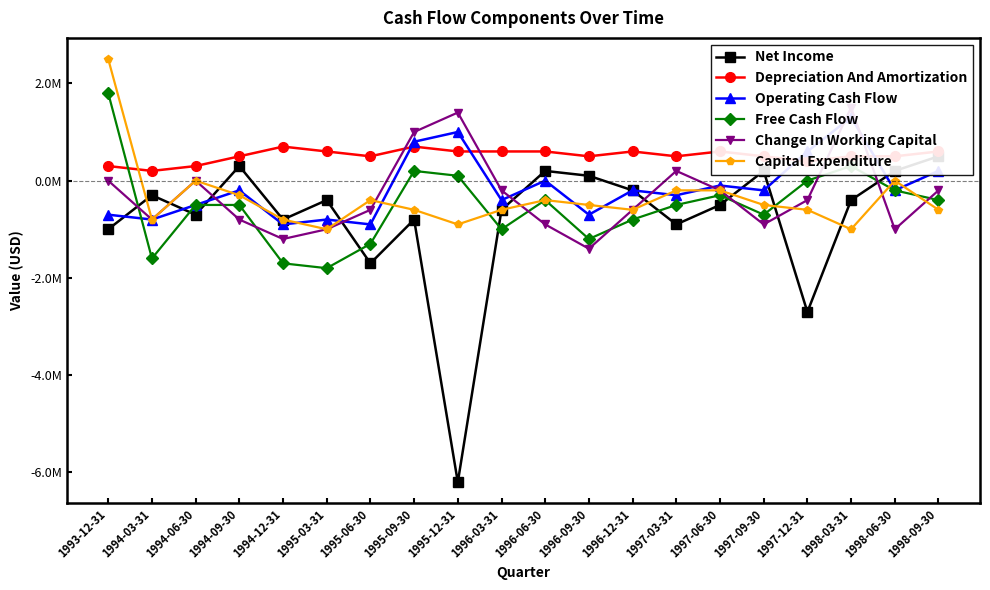

Where does the Operating Cash Flow series first go above -200000?

1995-09-30